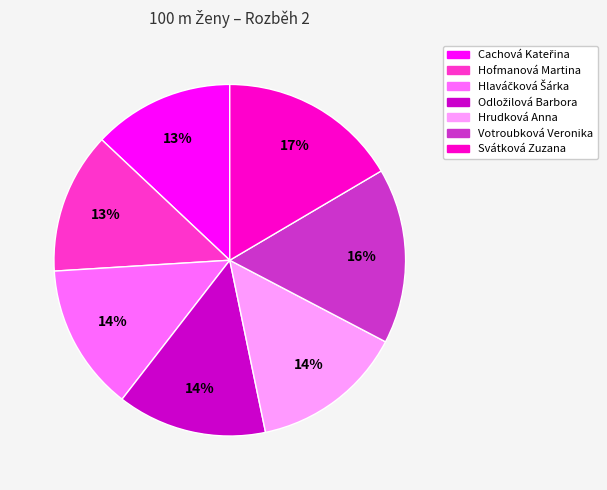

What percentage is the Svátková Zuzana slice, to the nearest percent?

17%